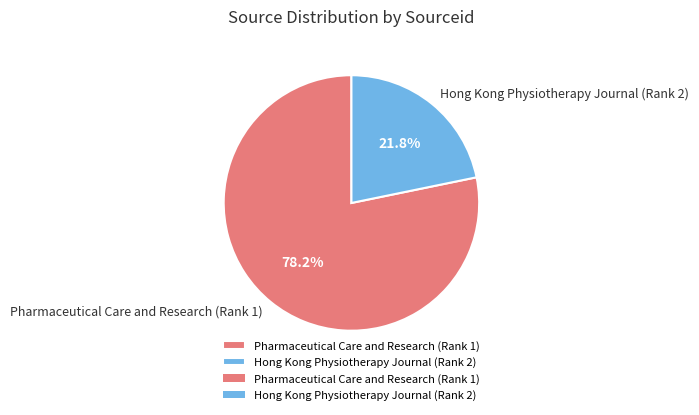

Rank the categories by value from highest to lowest.

Pharmaceutical Care and Research (Rank 1), Hong Kong Physiotherapy Journal (Rank 2)